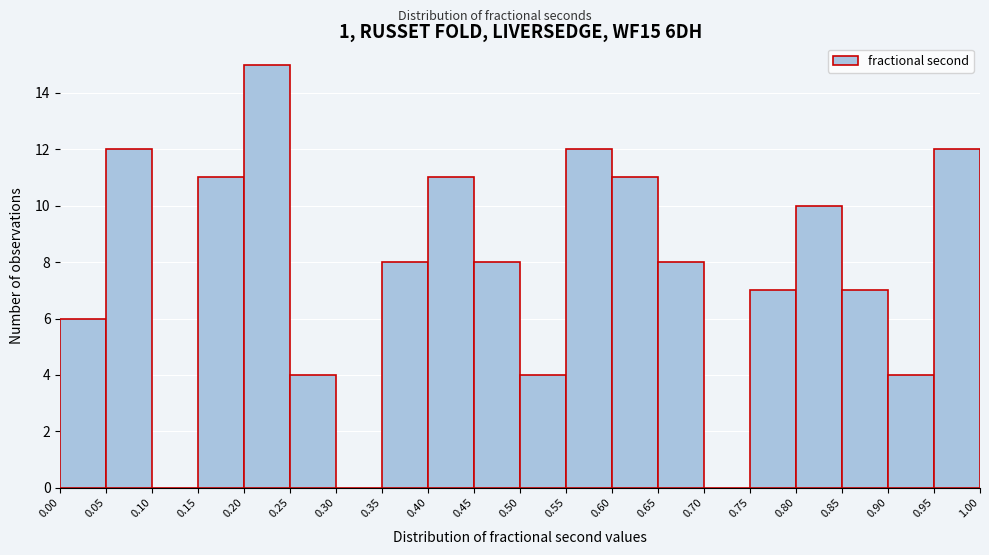

Over which range of the x-axis is the bar tallest?

0.20 to 0.25